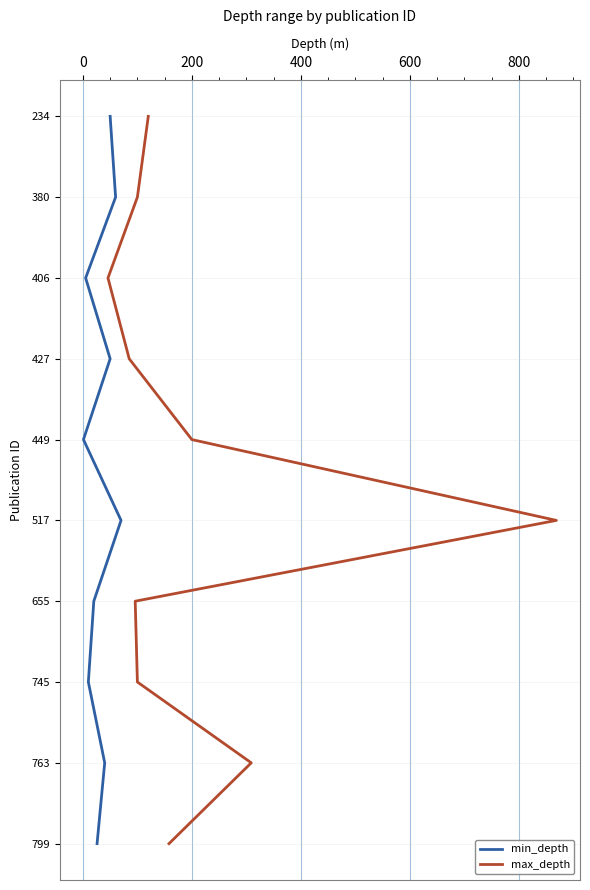

What position from the left is 400?

4